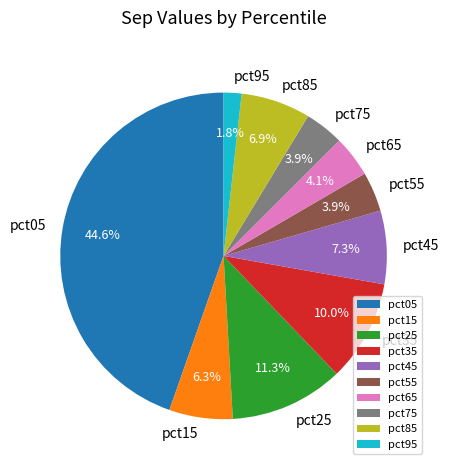

Which slice is the smallest?

pct95